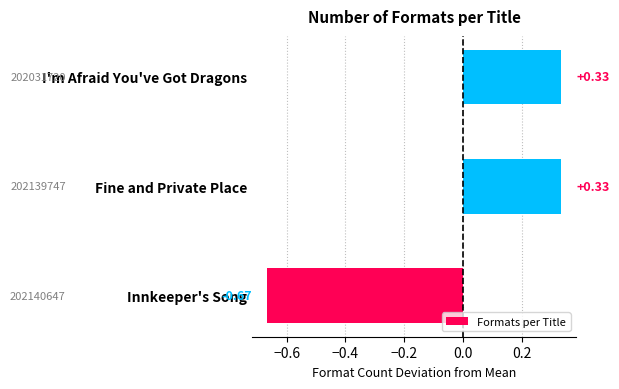

What is the difference between the maximum and minimum values?

1.0